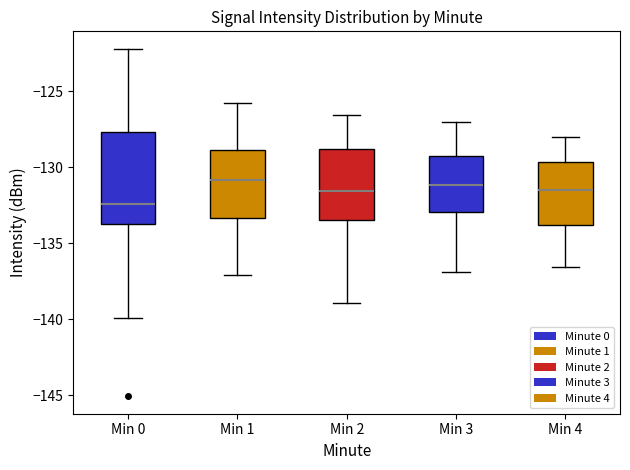

Reading left to right, read every box against the y-axis: the position of its median line, the range the box covers, and the ends of its whiskers. The values are not printed on the chart, so give them approximately, as read against the axis.

Min 0: median -132.5, box -133.5 to -127.5, whiskers -140.0 to -122.0
Min 1: median -131.0, box -133.5 to -129.0, whiskers -137.0 to -126.0
Min 2: median -131.5, box -133.5 to -129.0, whiskers -139.0 to -126.5
Min 3: median -131.0, box -133.0 to -129.5, whiskers -137.0 to -127.0
Min 4: median -131.5, box -134.0 to -129.5, whiskers -136.5 to -128.0